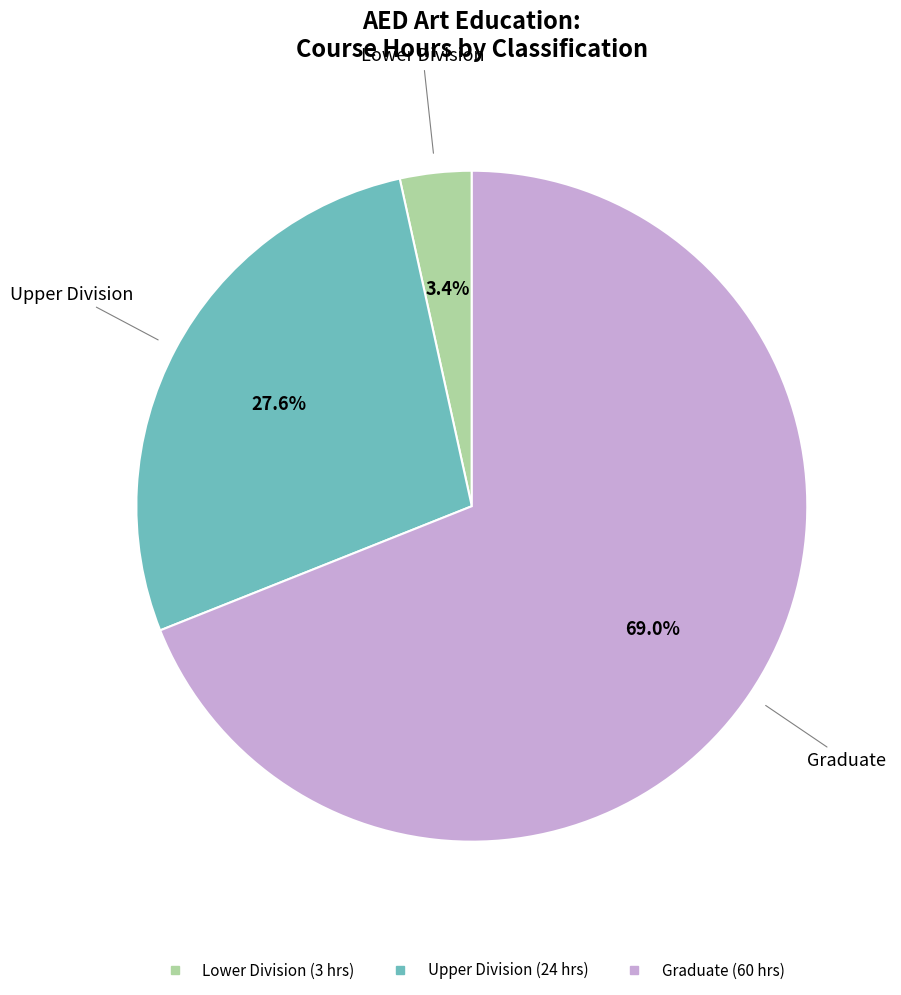

Is there any slice that represents more than half of the pie?

Yes